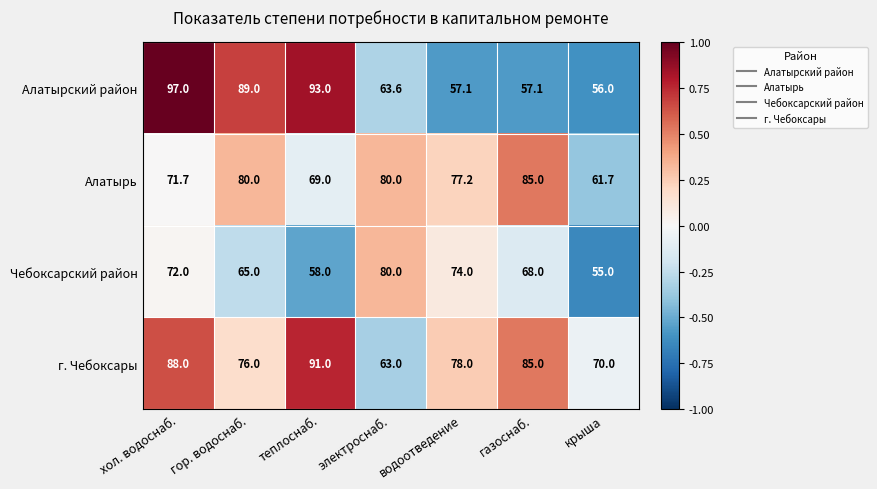

Which series has the largest total across all categories?

г. Чебоксары